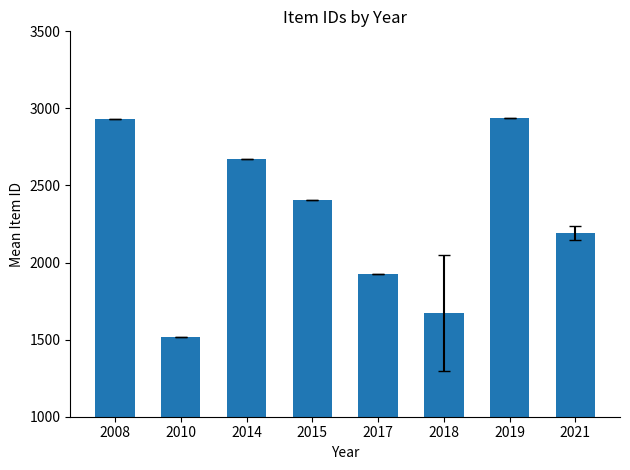

True or false: the data shows 2940.0 at 2019.

True